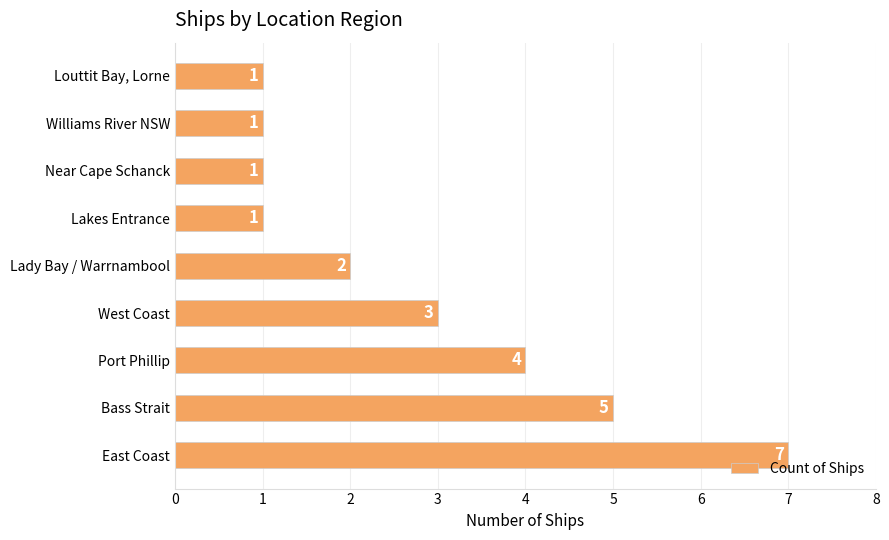

How many values are between 1 and 4?

7